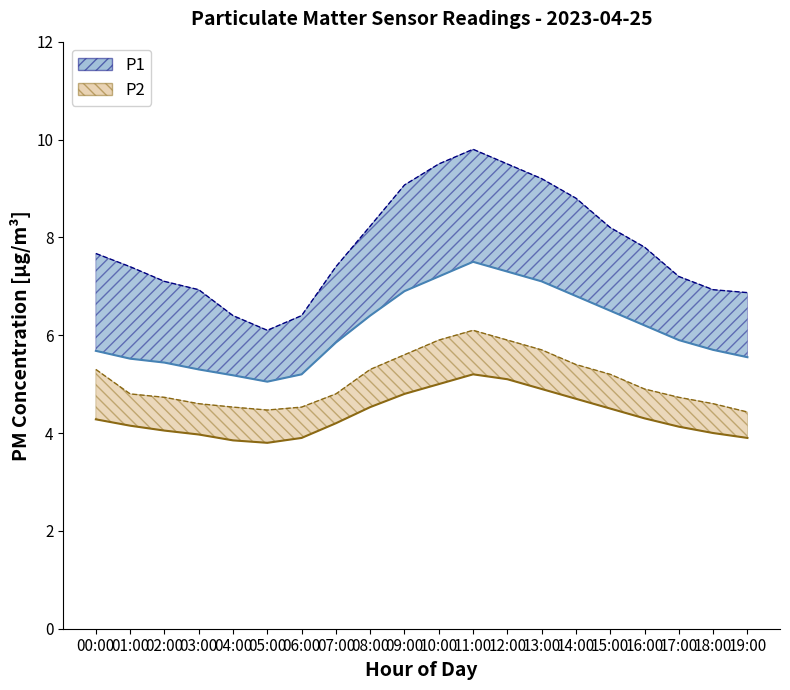

Which category has the highest value in the P1_upper series?

11:00